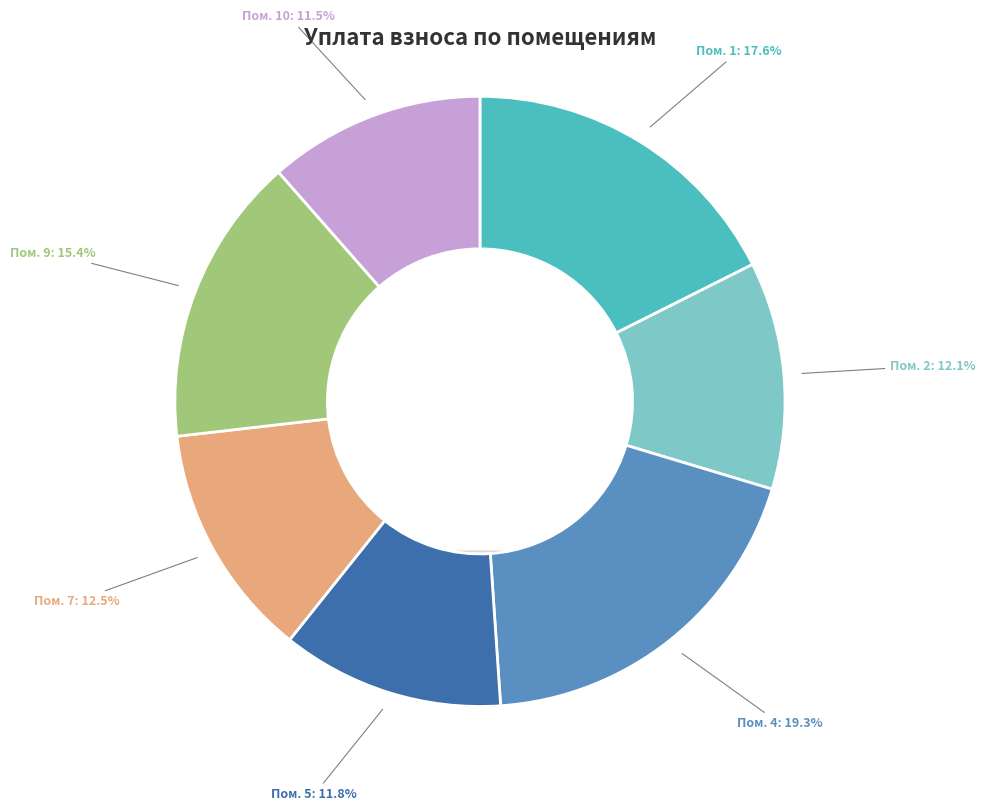

True or false: 1 accounts for 18% of the total.

True